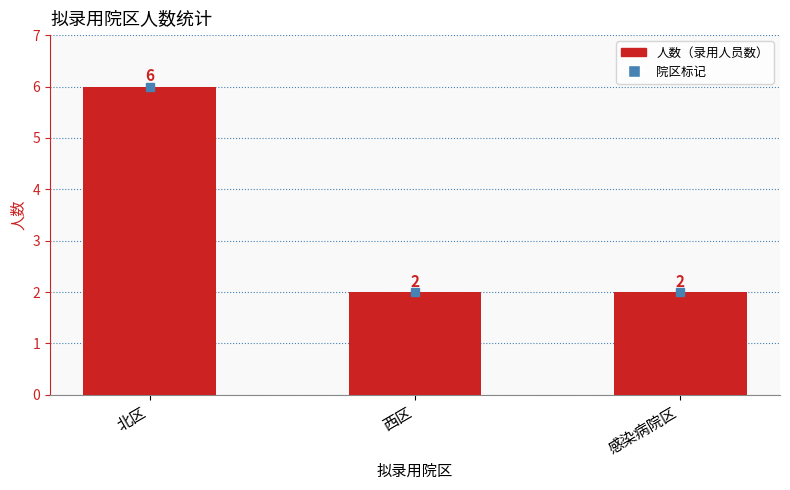

How many bars are there in total?

3